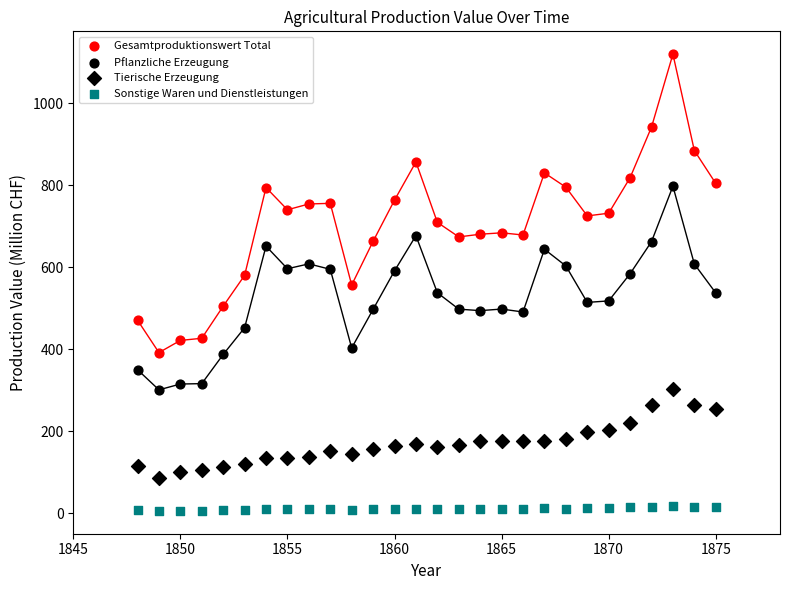

Count the number of points in this scatter plot.

112